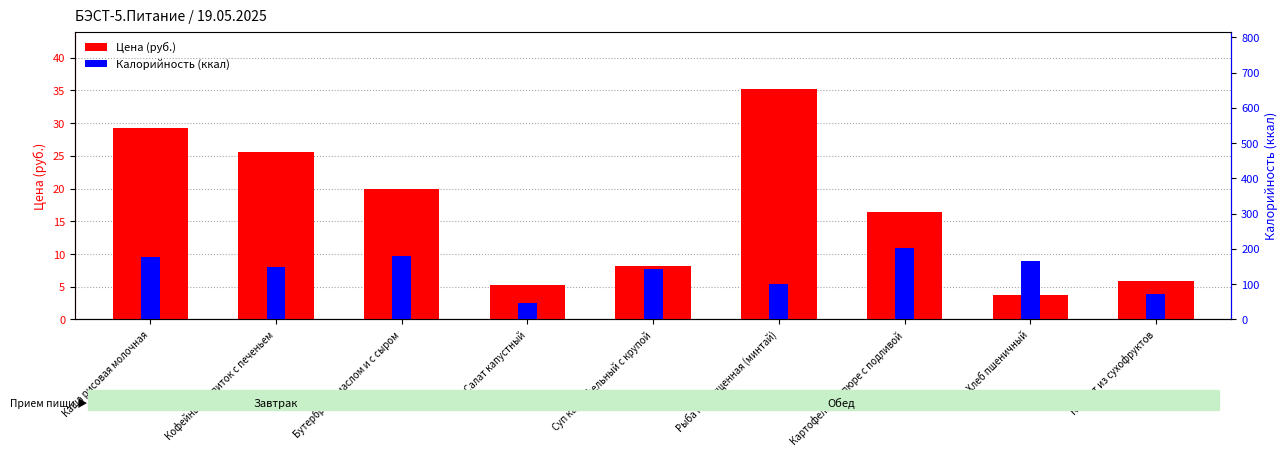

Which has a higher value, Рыба припущенная (минтай) or Суп картофельный с крупой?

Рыба припущенная (минтай)